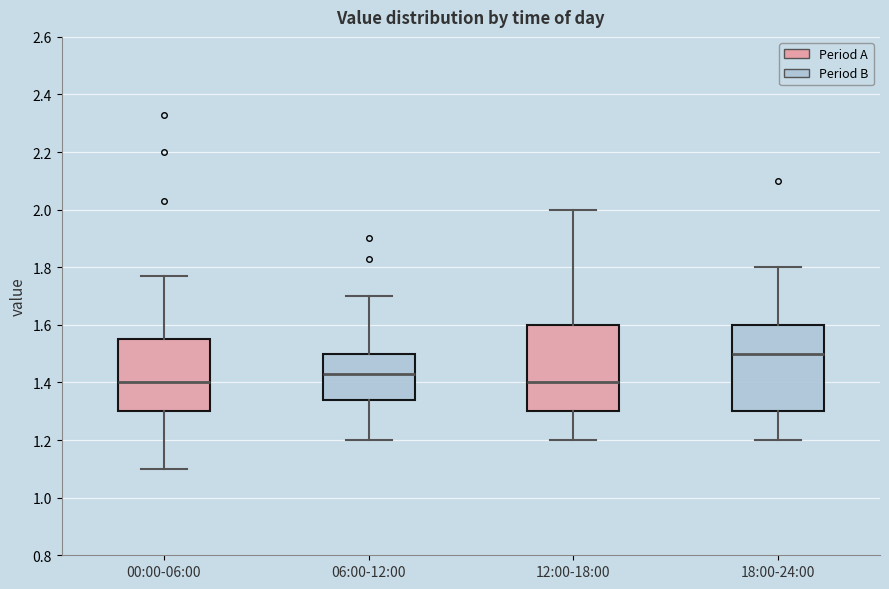

Reading left to right, transcribe this box plot: for each box, give where its median line is, the range the box spans, and where its two whiskers end, as read against the y-axis. The values are not printed on the chart, so give them approximately, as read against the axis.

00:00-06:00: median 1.40, box 1.30 to 1.56, whiskers 1.10 to 1.78
06:00-12:00: median 1.44, box 1.34 to 1.50, whiskers 1.20 to 1.70
12:00-18:00: median 1.40, box 1.30 to 1.60, whiskers 1.20 to 2.00
18:00-24:00: median 1.50, box 1.30 to 1.60, whiskers 1.20 to 1.80